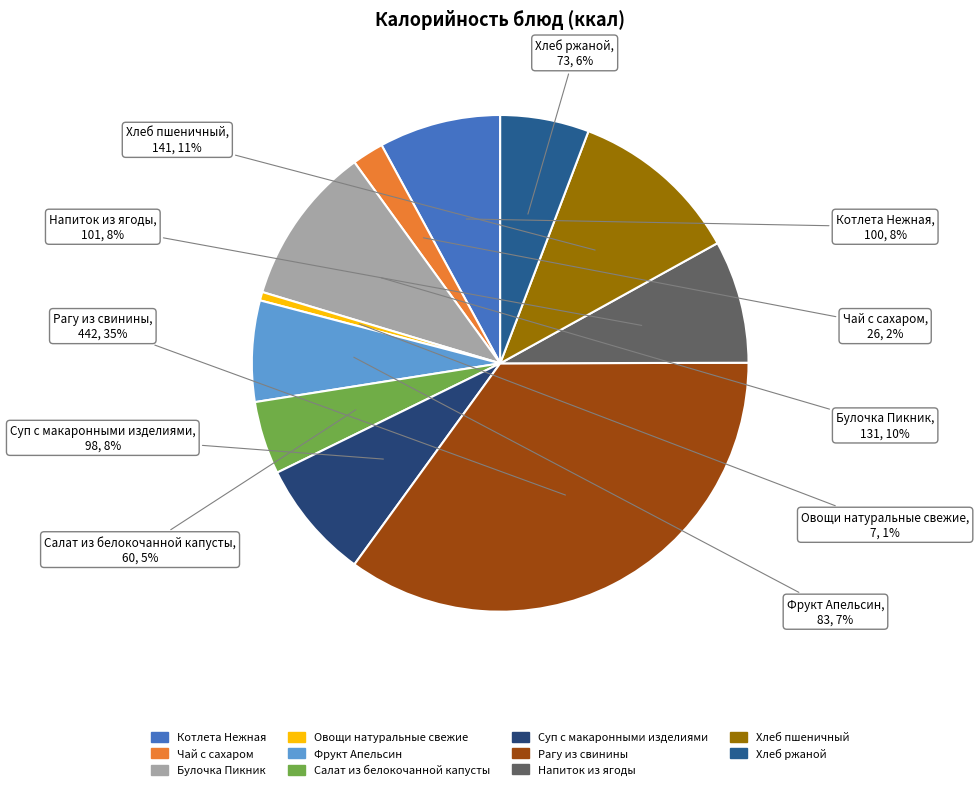

To the nearest percent, what percentage of the pie is Хлеб пшеничный?

11%